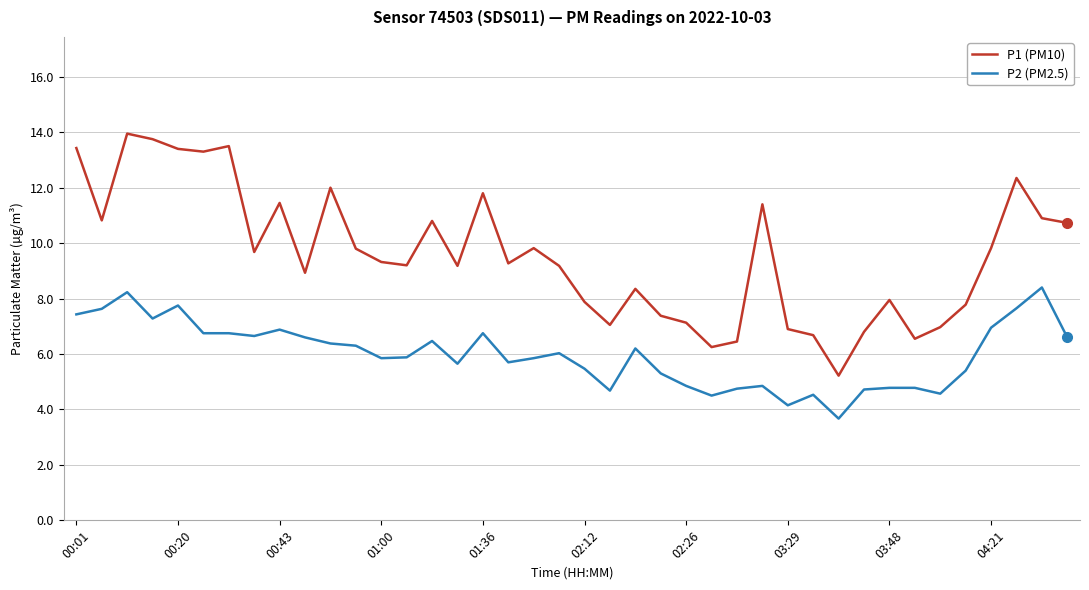

Rank the series by their maximum value, from highest to lowest.

P1 (PM10), P2 (PM2.5)